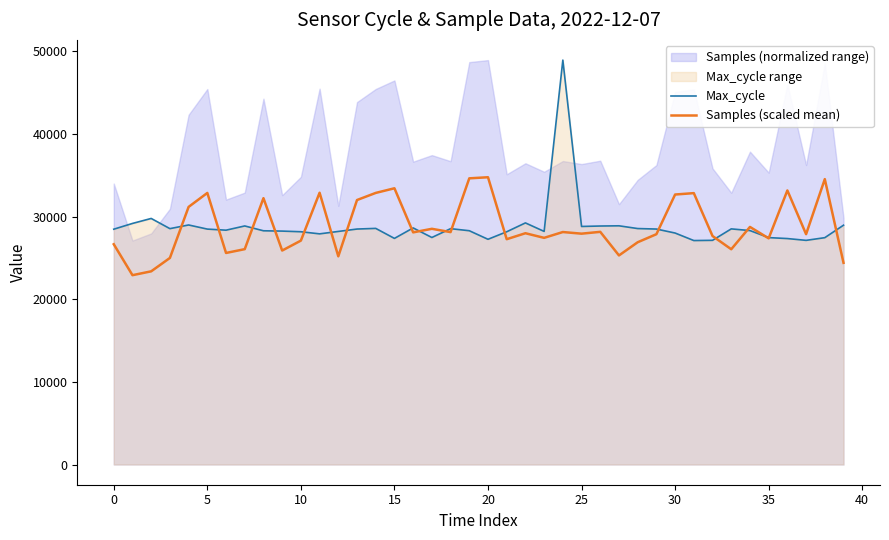

How many data points in Samples (scaled mean) are less than 27982?

20